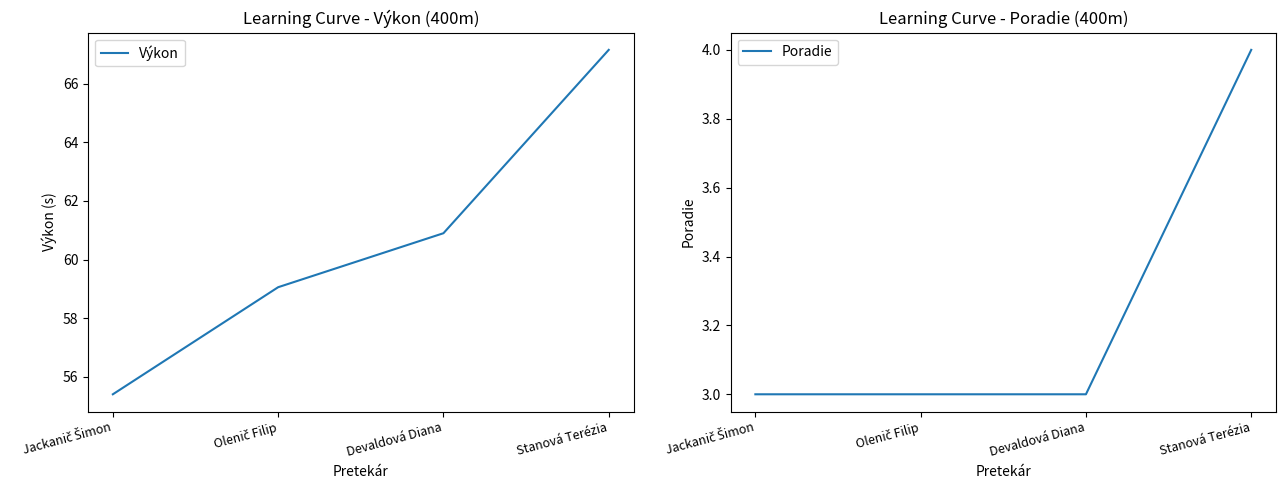

What is the label of the 2nd point from the left?

Olenič Filip